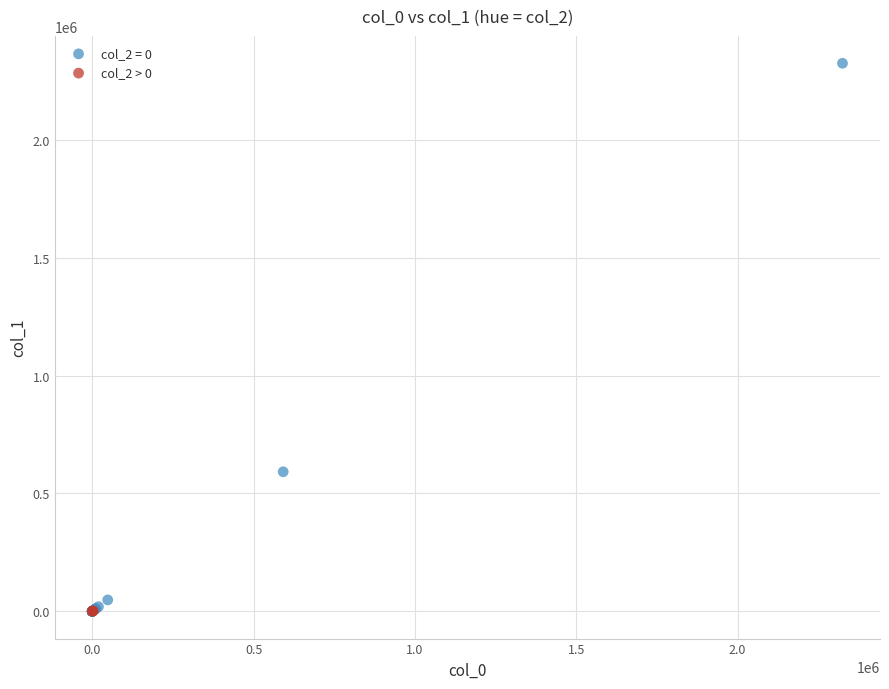

Which series has the largest Y range (max minus min)?

col_2 = 0